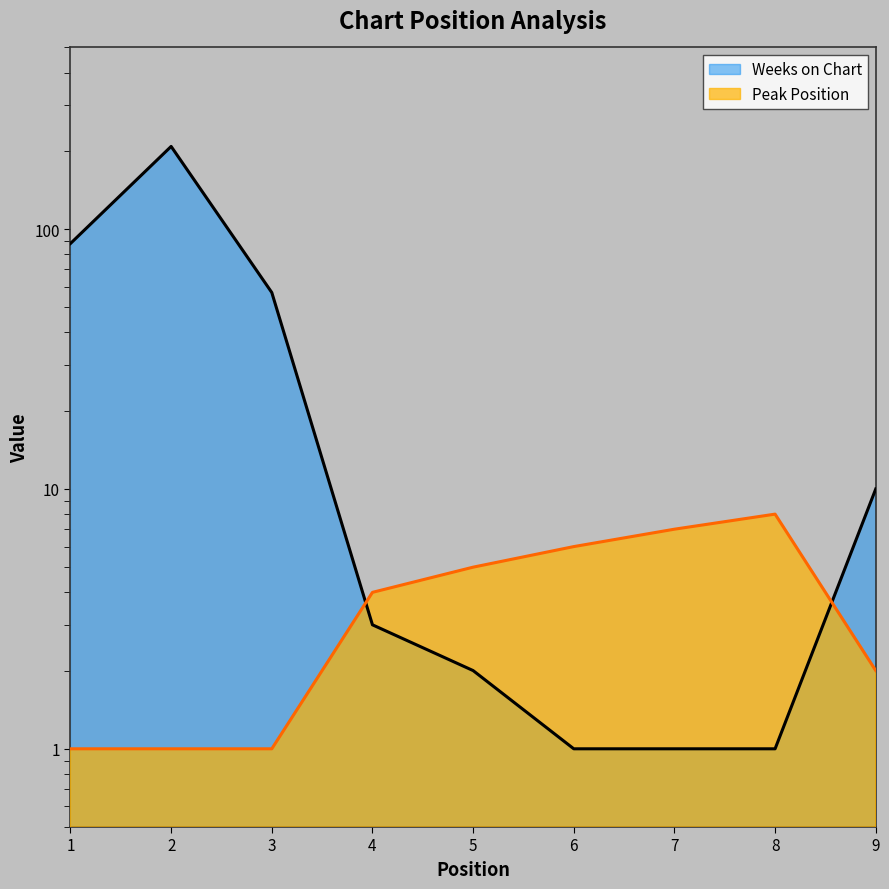

What is the spread (max minus min) of values at 9?

8